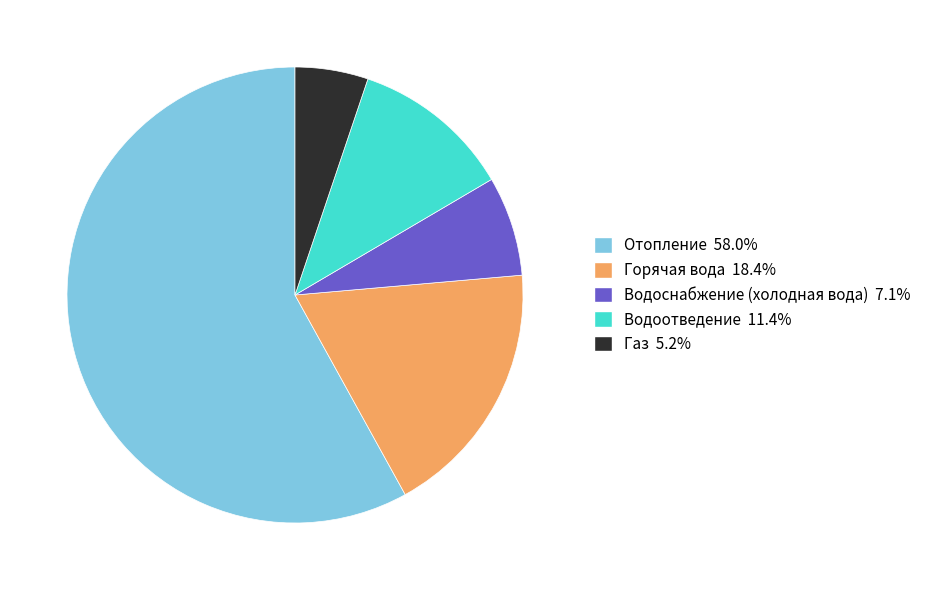

Does Водоотведение represent more than half of the total?

No